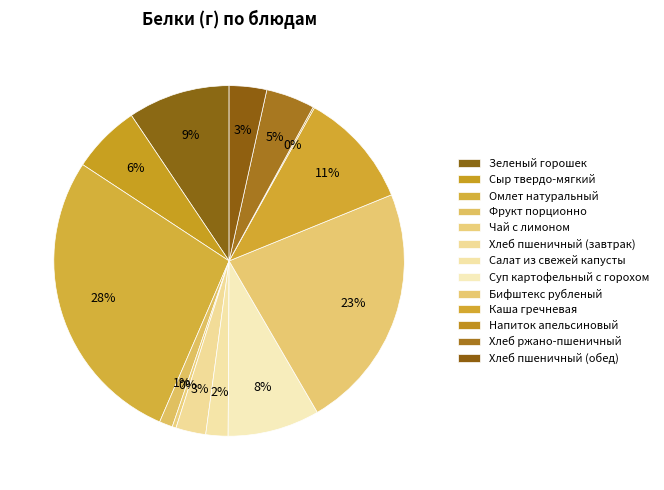

Combined, do Хлеб пшеничный (завтрак) and Зеленый горошек account for over 50%?

No